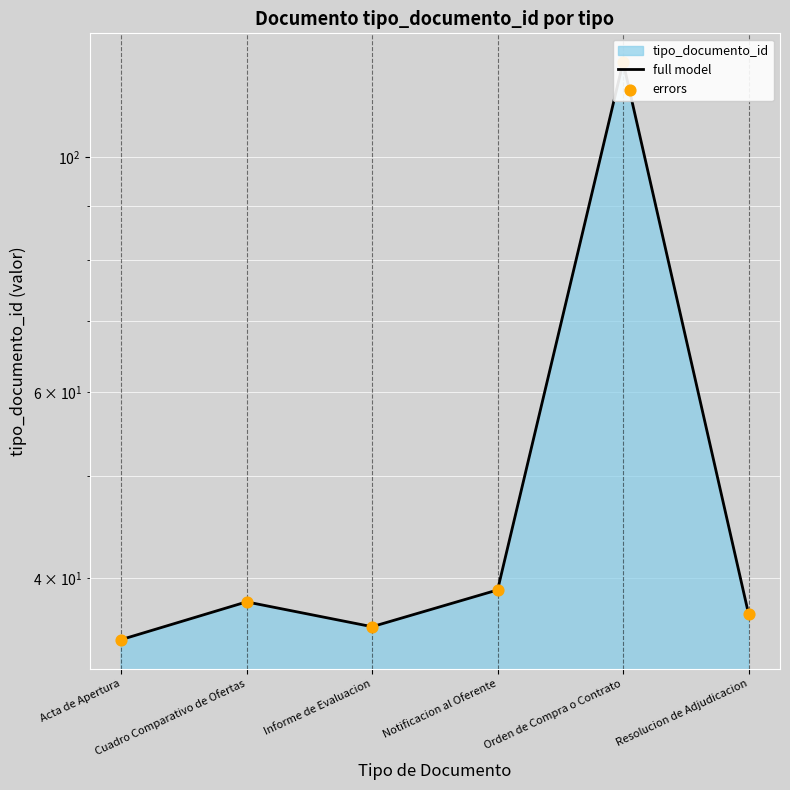

Which series reaches the minimum Y coordinate?

full model